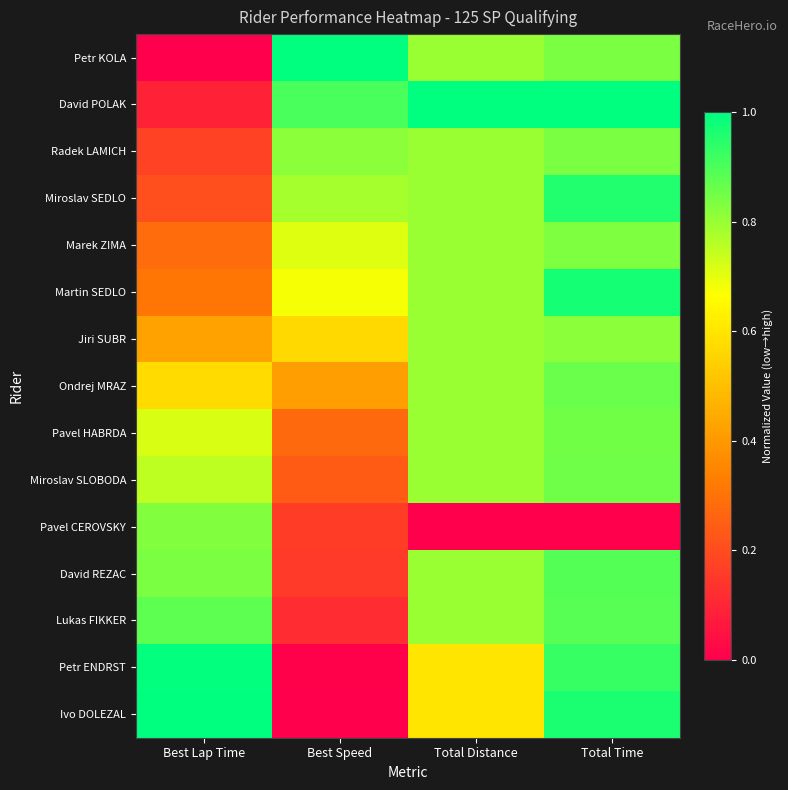

What is the total value across all series at Total Time?

12.5